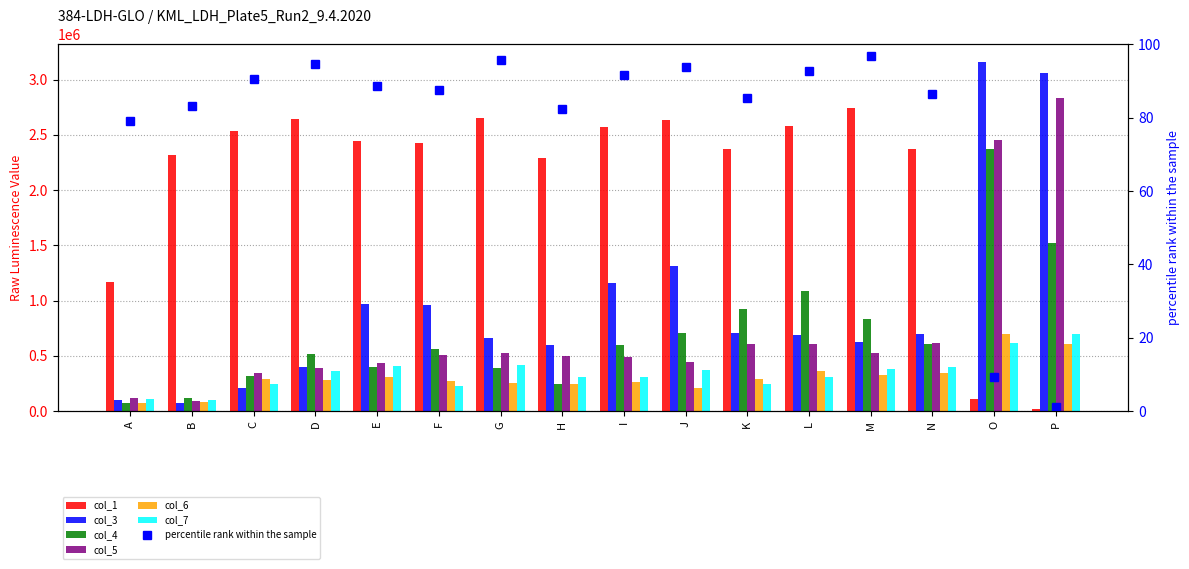

What is the lowest value of the col_5 series?

91018